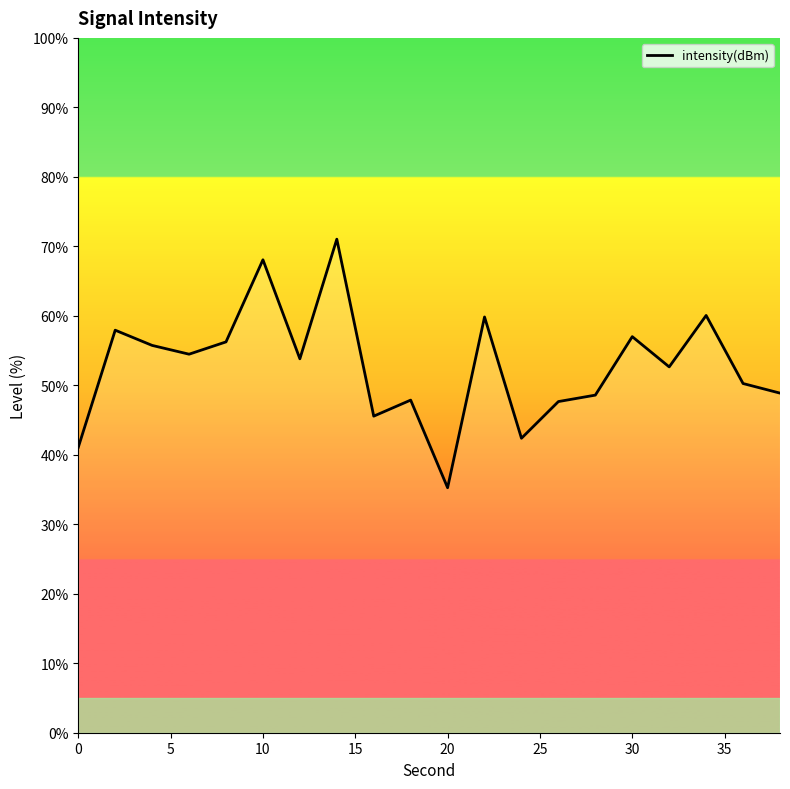

What is the difference between the maximum and minimum values?

35.8